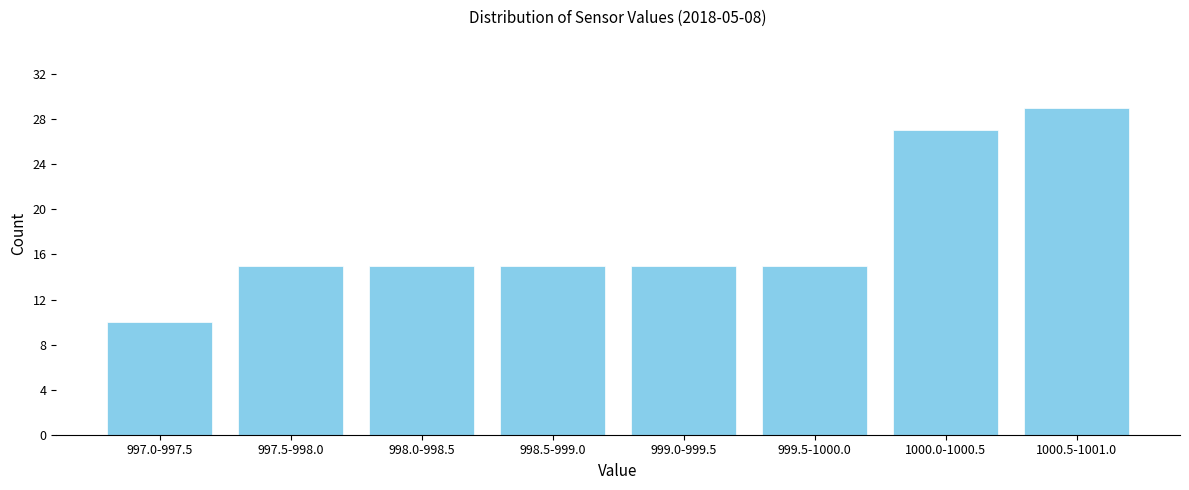

Reading right to left, list all the values displayed in this chart.

29	27	15	15	15	15	15	10